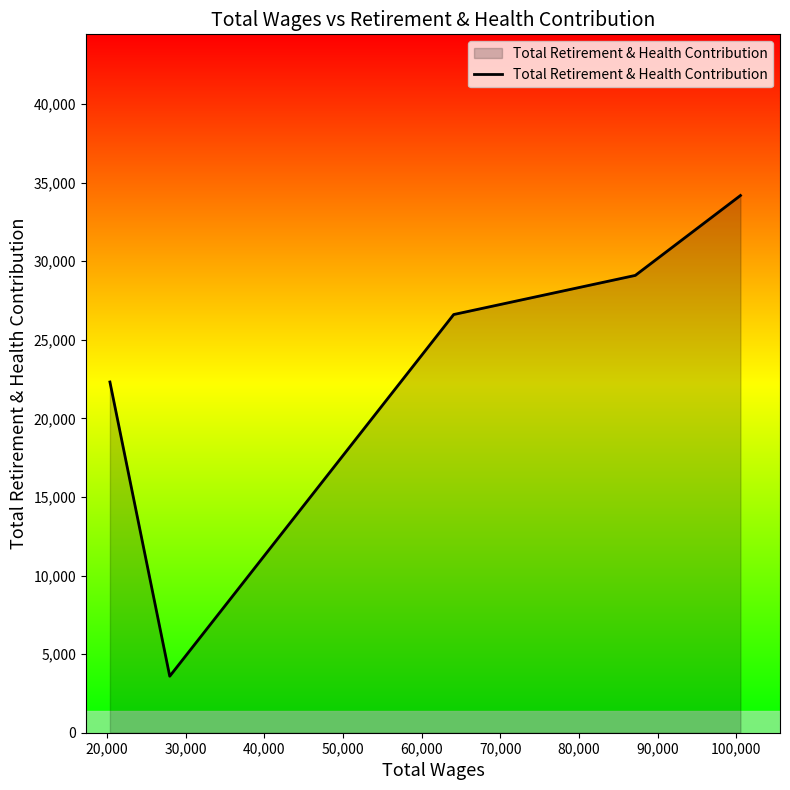

True or false: the data has more than 1 interior local peaks.

False